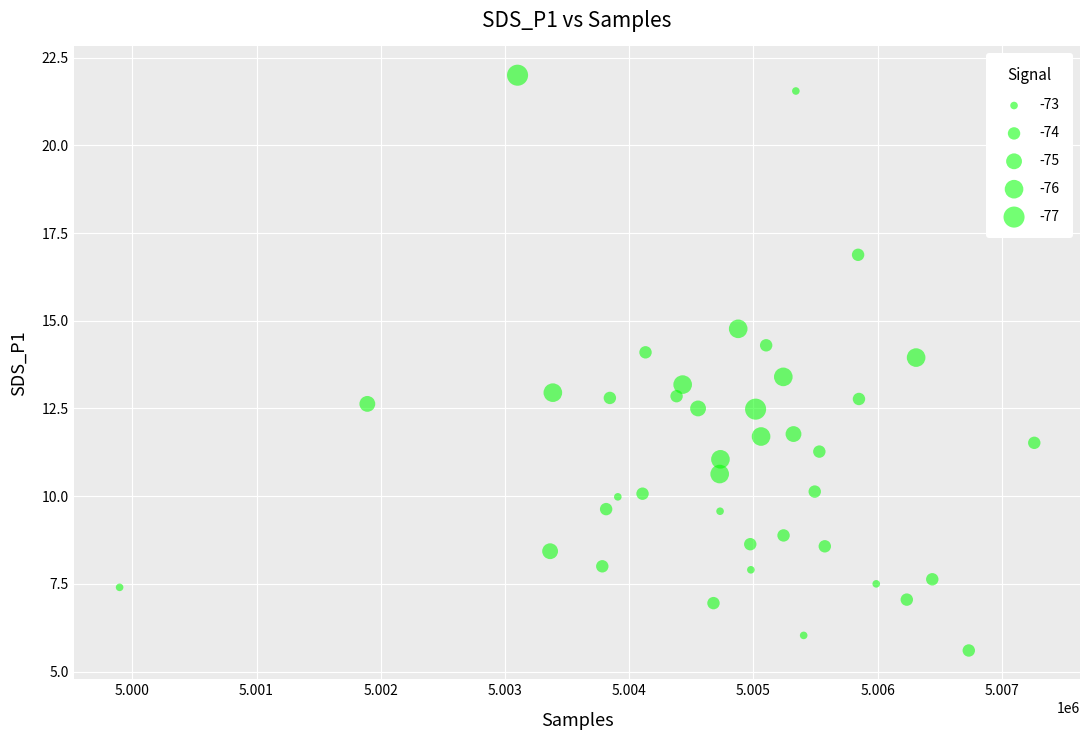

What is the range of Y values (max minus min)?

16.4